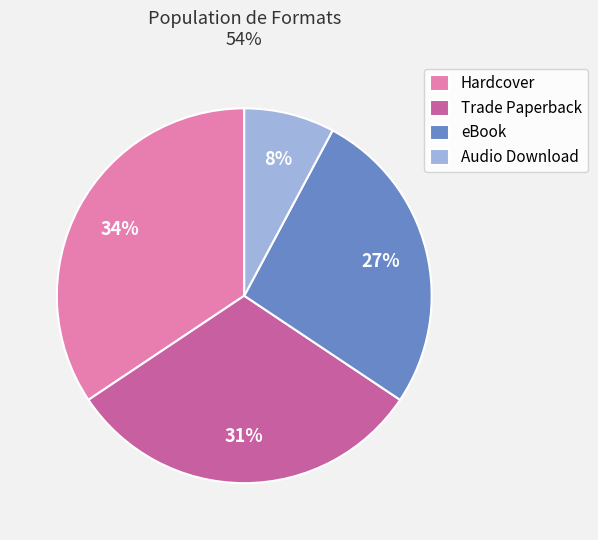

Which category has the smallest portion of the pie?

Audio Download